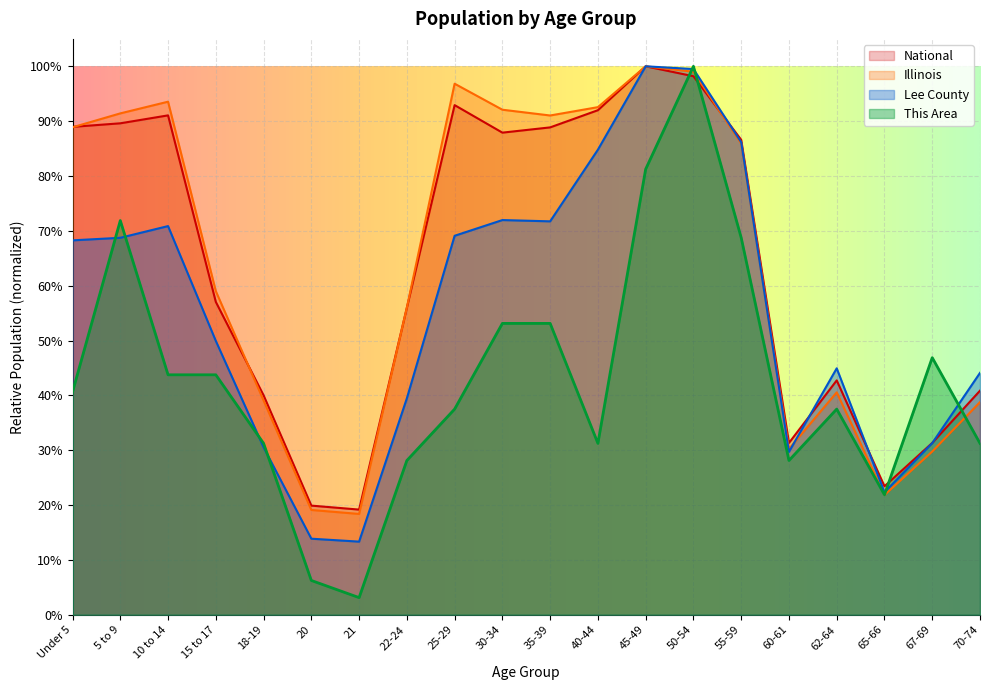

What is the difference between the This Area values at 15 to 17 and 22-24?

15.6